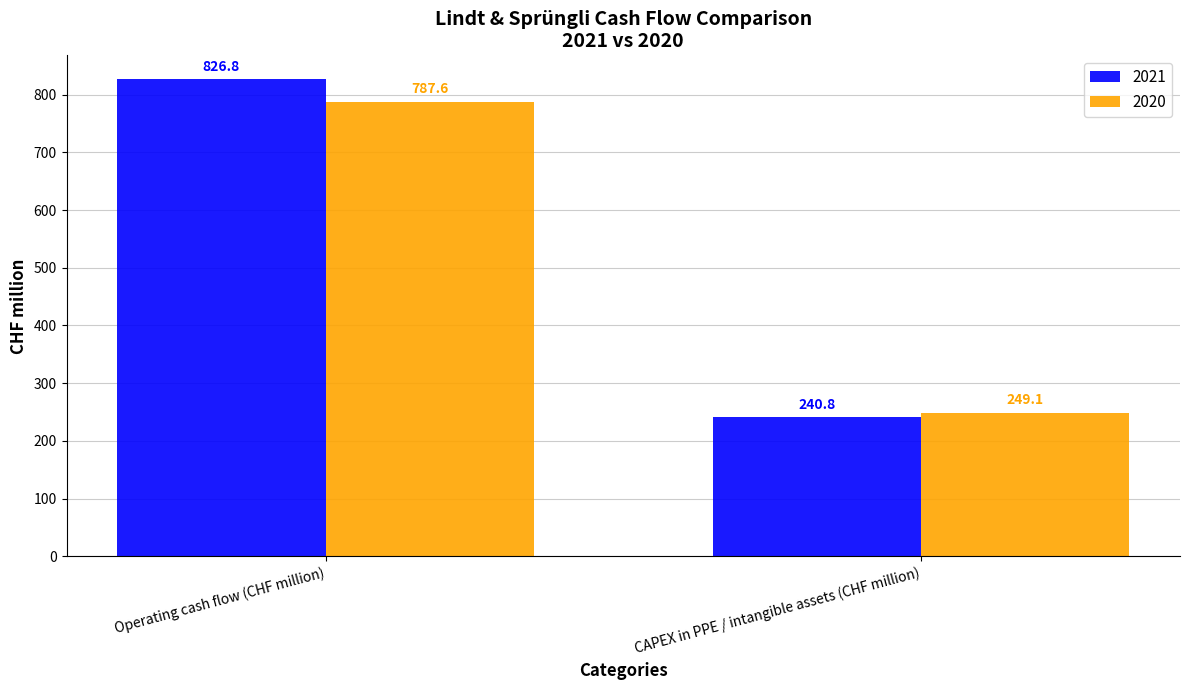

At which label does 2021 reach its minimum?

CAPEX in PPE / intangible assets (CHF million)